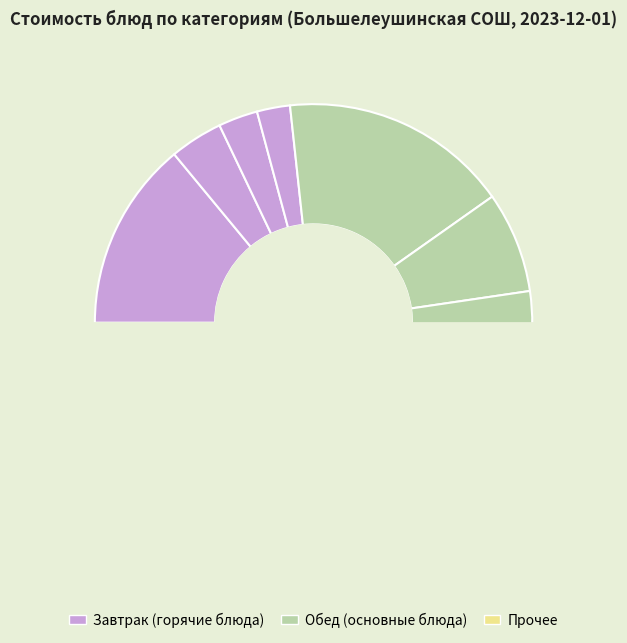

True or false: Каша рассыпчатая accounts for 5% of the total.

True